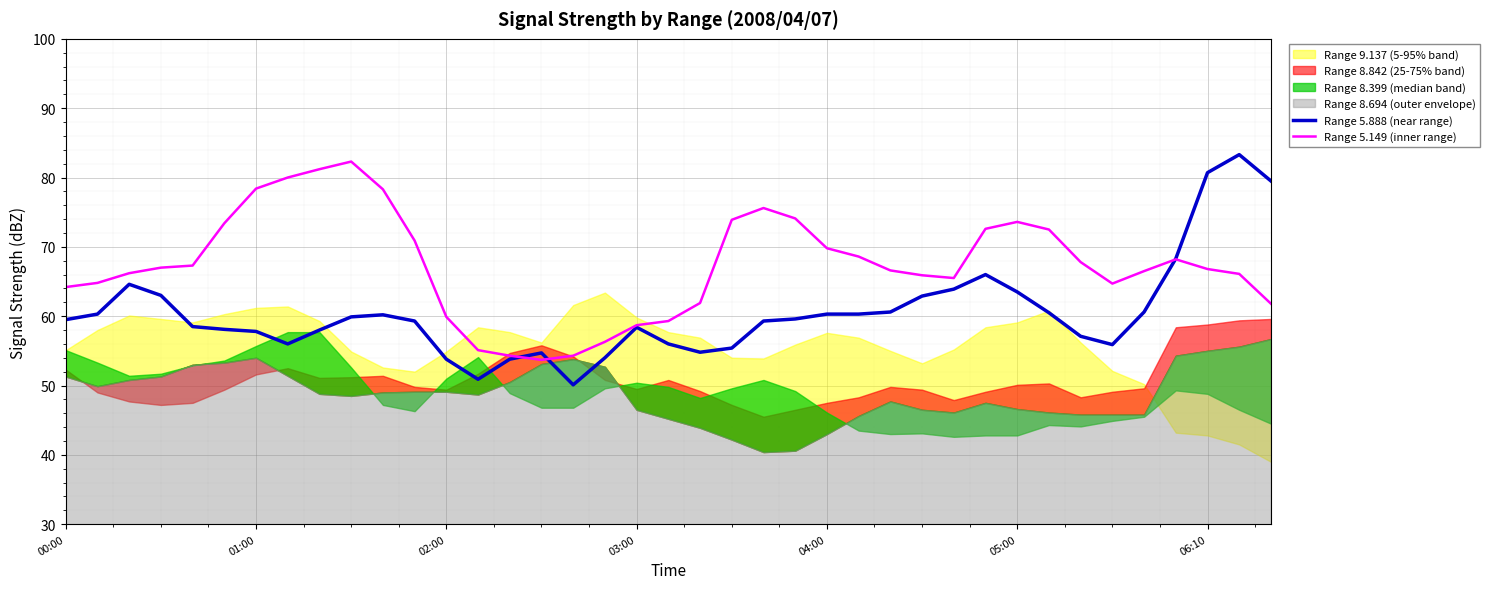

What is the value of the Range 5.149 (inner range) point at the 36th from the left?

68.2